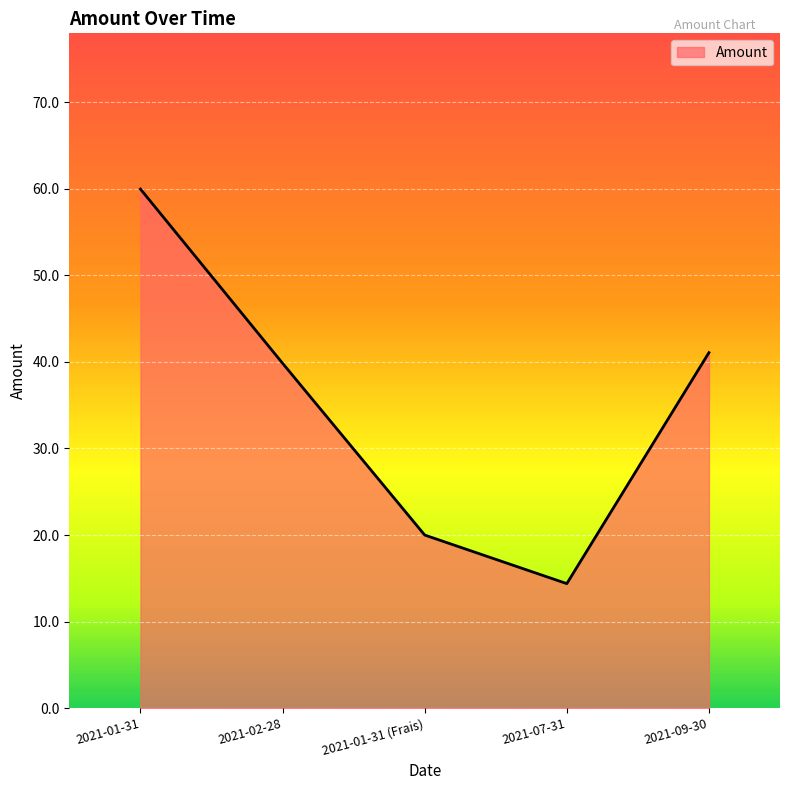

How many values are below 39?

2